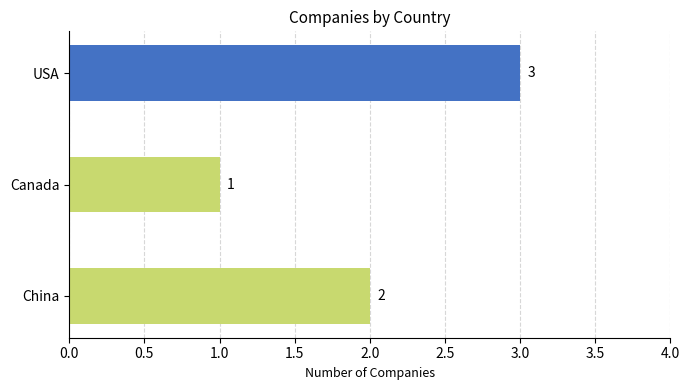

What is the difference between the values at China and USA?

1